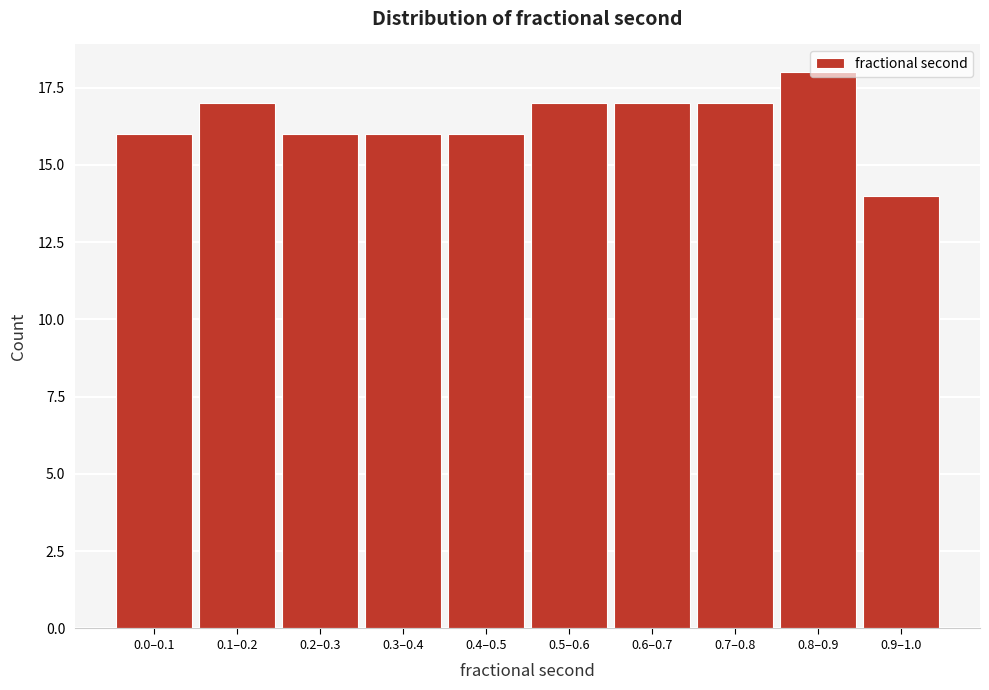

What is the label of the 7th bar from the left?

0.6–0.7